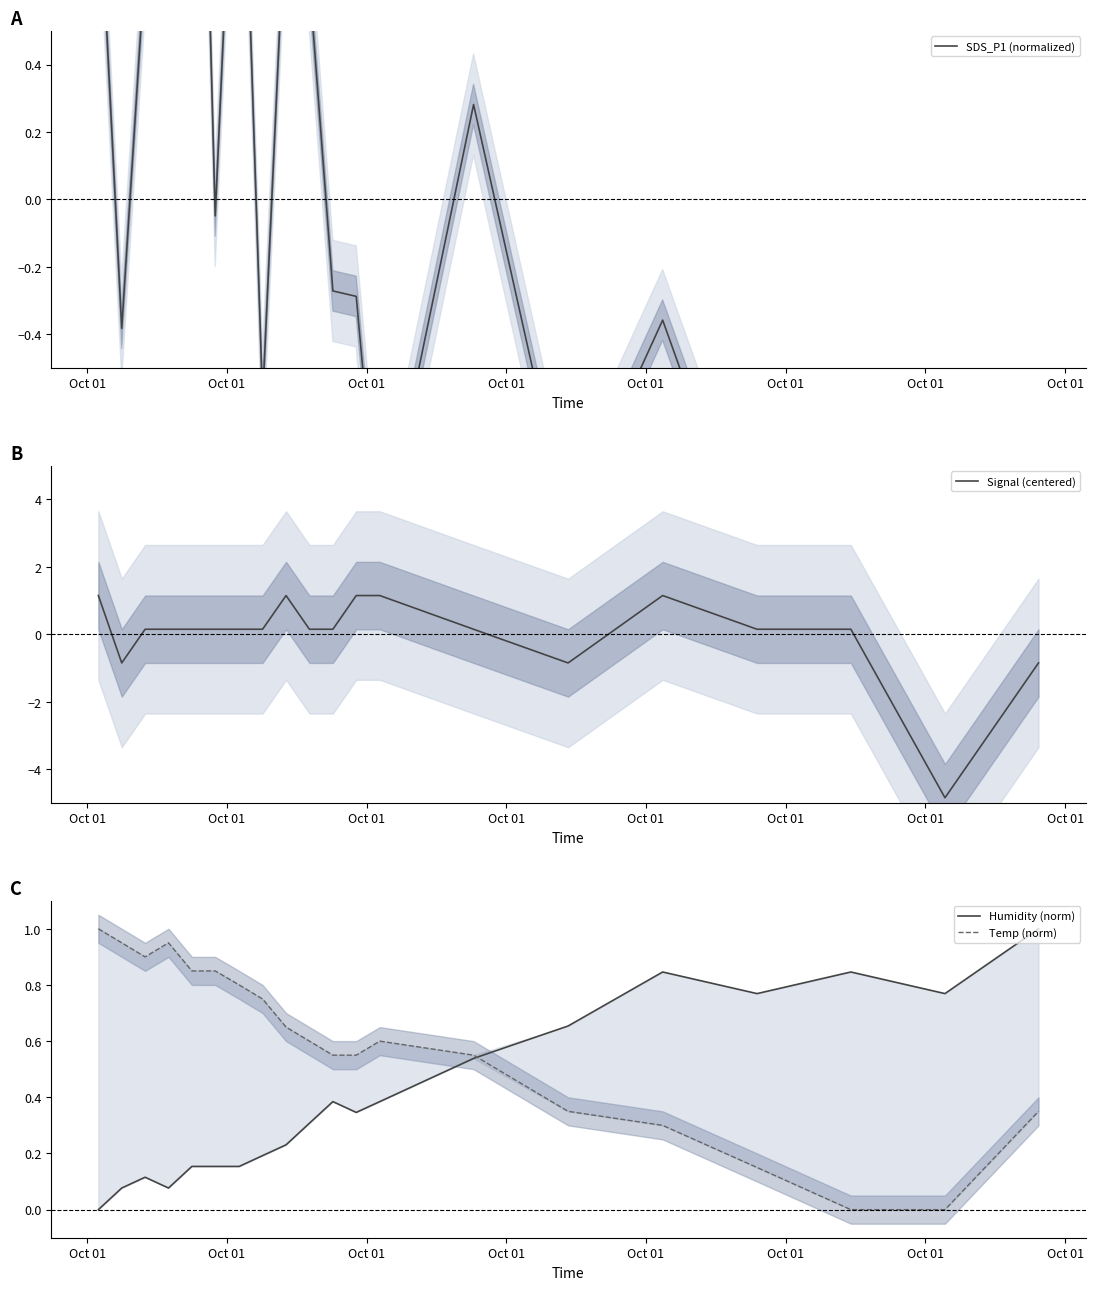

What is the lowest value of the Signal (centered) series?

-4.9